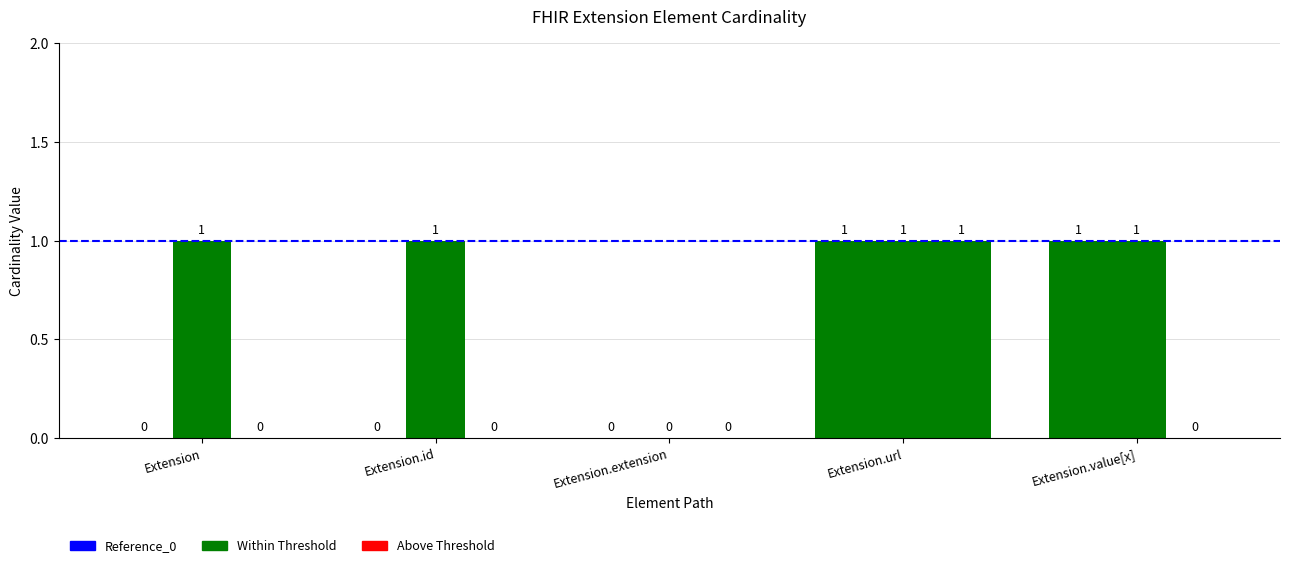

How many values in Base Min are above zero?

1